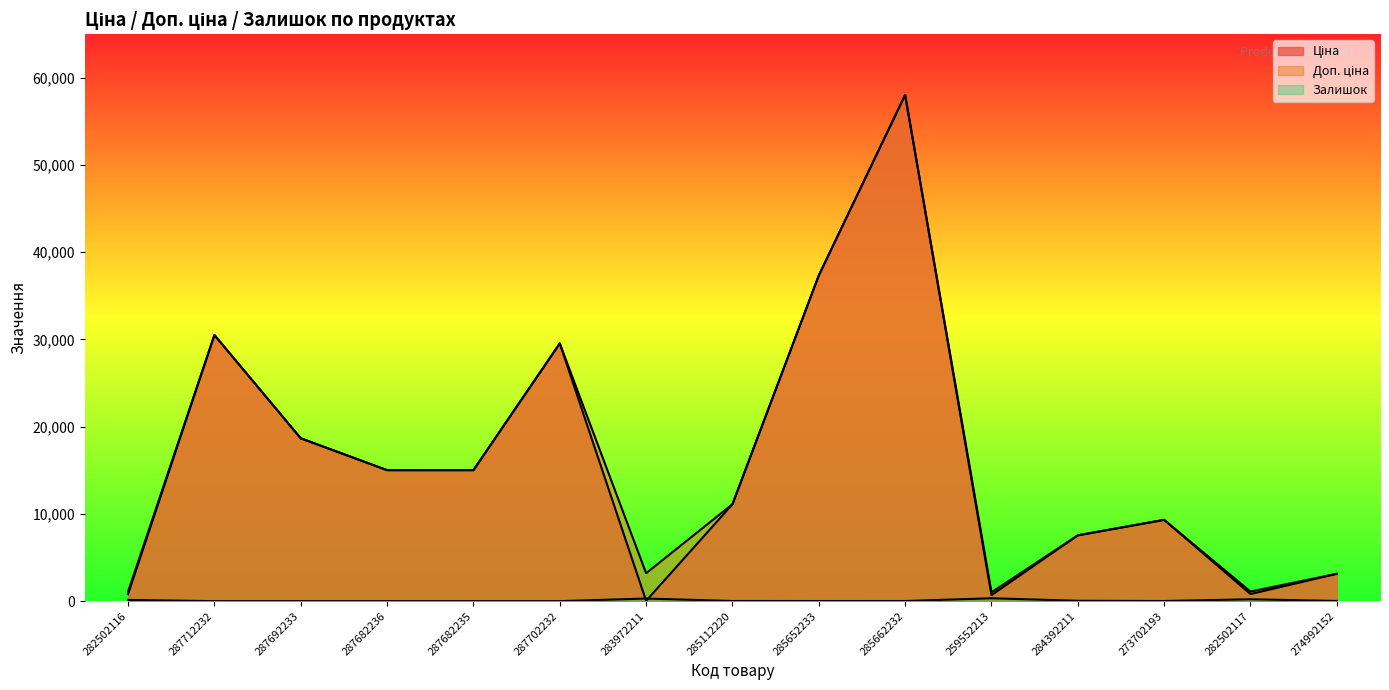

Count the number of categories in the chart.

15